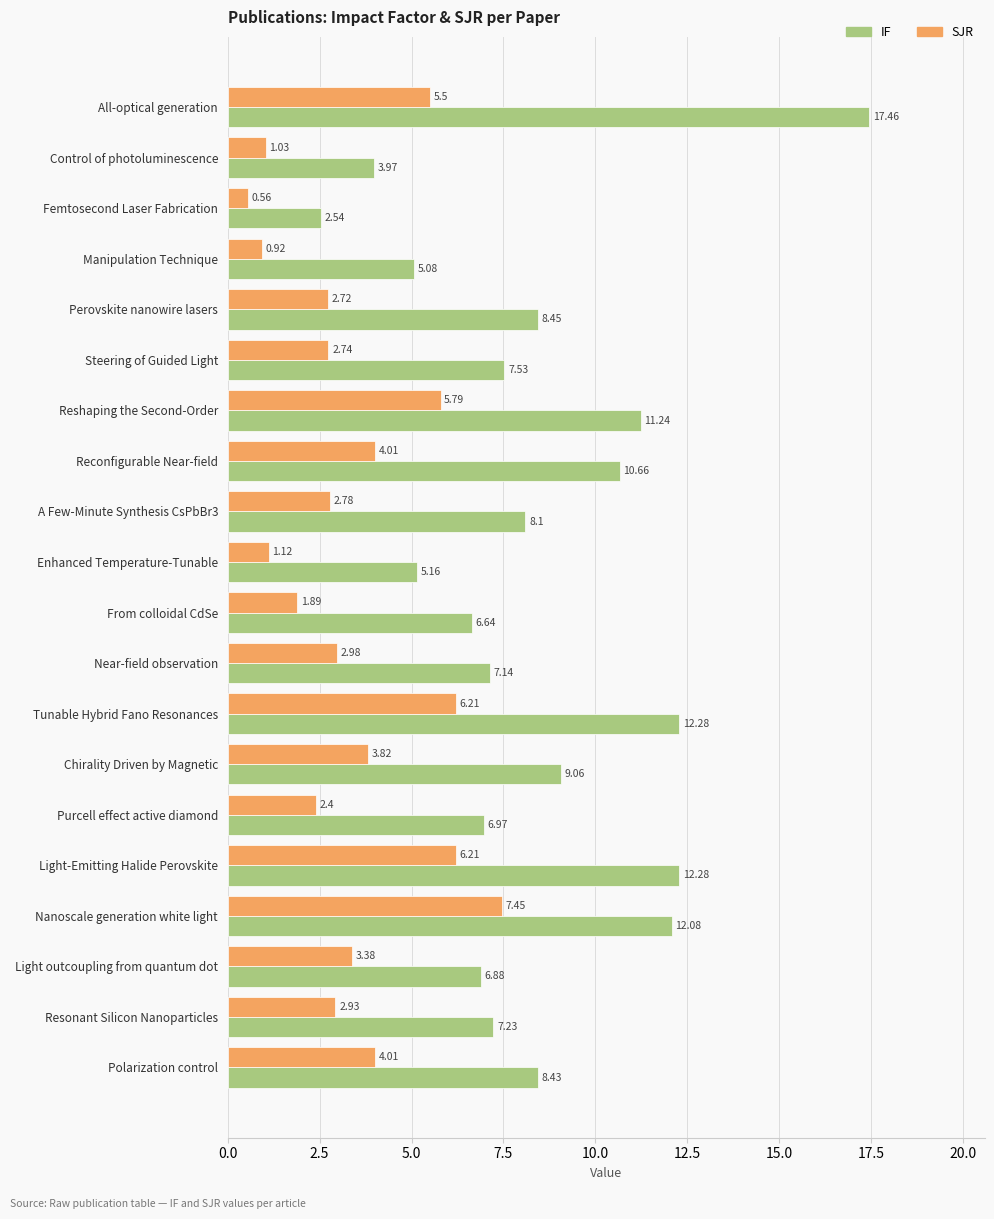

Where is IF nearest to the value 10?

Reconfigurable Near-field